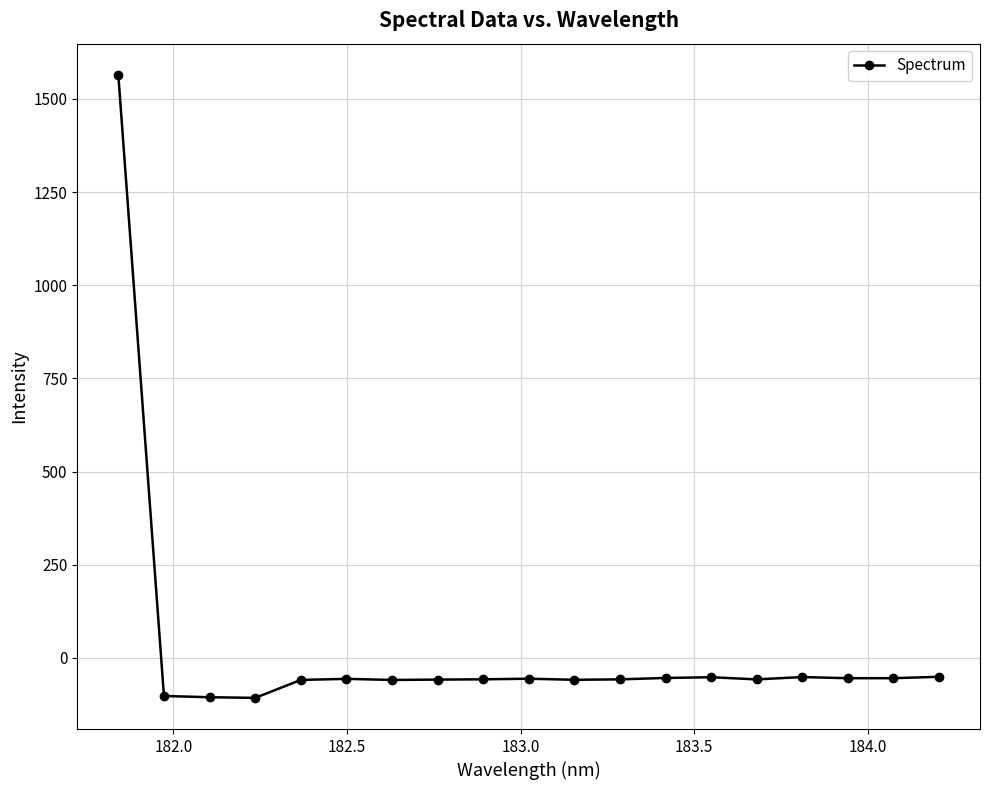

Count the number of values greater than -57.

9